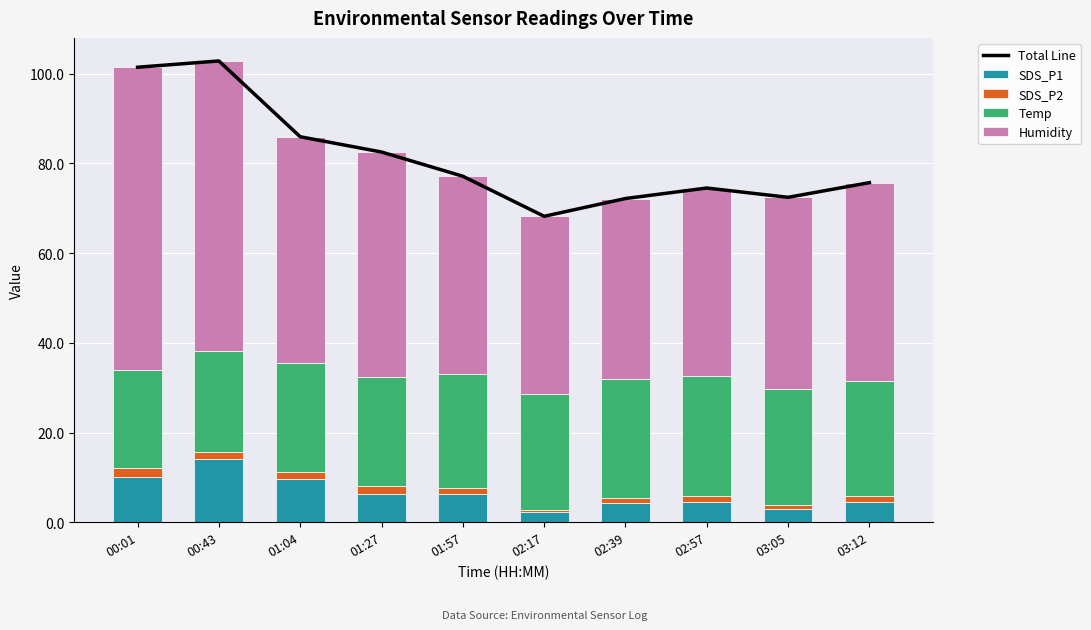

Reading left to right, transcribe all the data shown in this chart.

Total Line: 101.4	102.8	85.9	82.5	77.1	68.2	72.2	74.5	72.4	75.7
SDS_P1: 10.0	14.0	9.7	6.2	6.3	2.2	4.3	4.5	3.0	4.5
SDS_P2: 2.0	1.7	1.4	1.8	1.3	0.5	1.1	1.4	0.7	1.3
Temp: 21.8	22.5	24.3	24.4	25.5	25.9	26.4	26.6	25.9	25.6
Humidity: 67.6	64.6	50.5	50.1	44.0	39.6	40.3	42.0	42.8	44.3